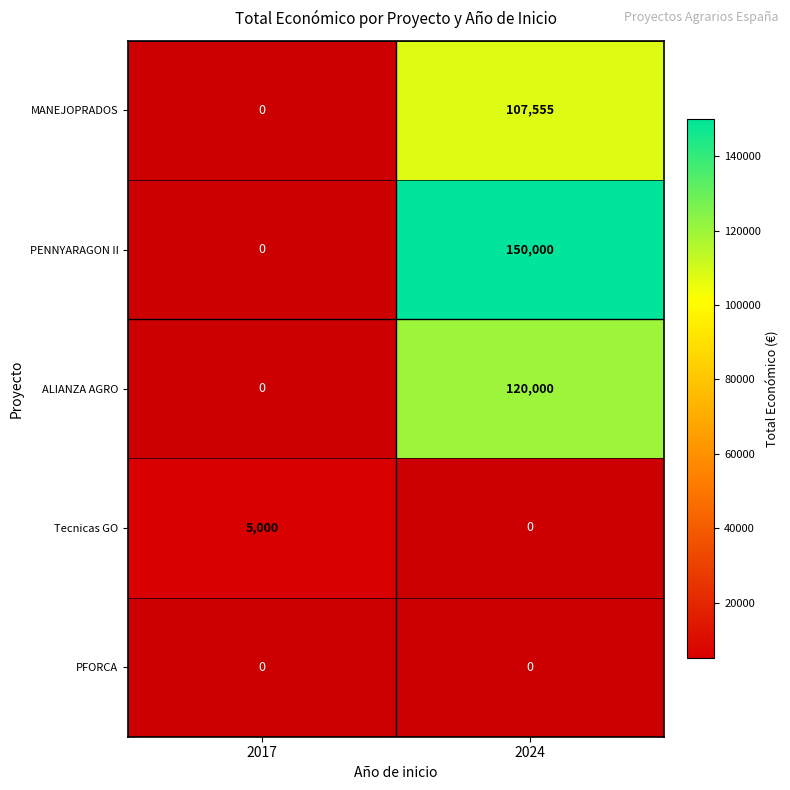

How many data points does each series have?

2